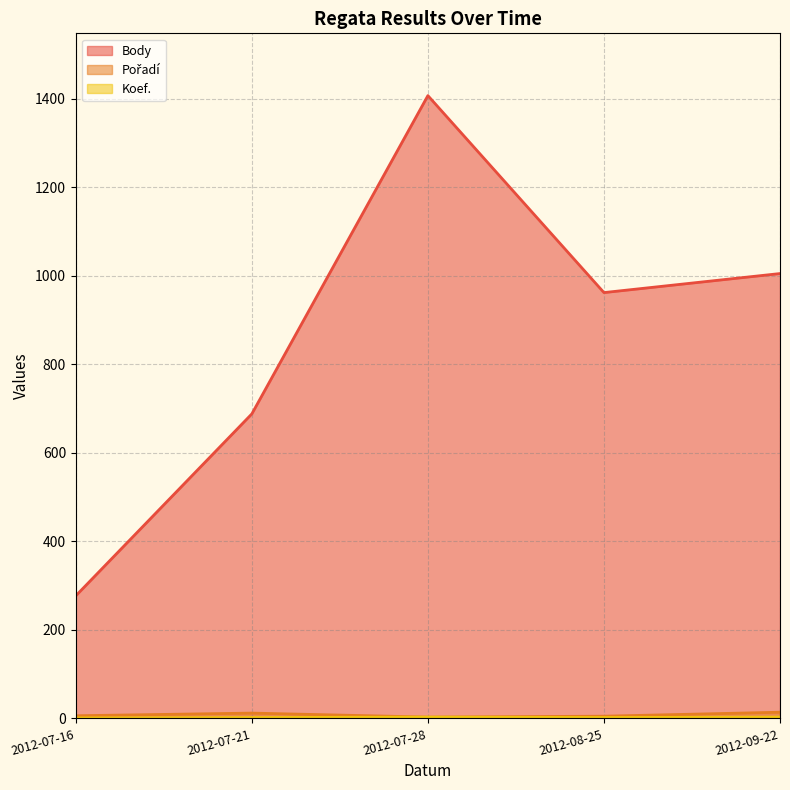

At which category does Koef. reach its first local peak?

2012-07-28